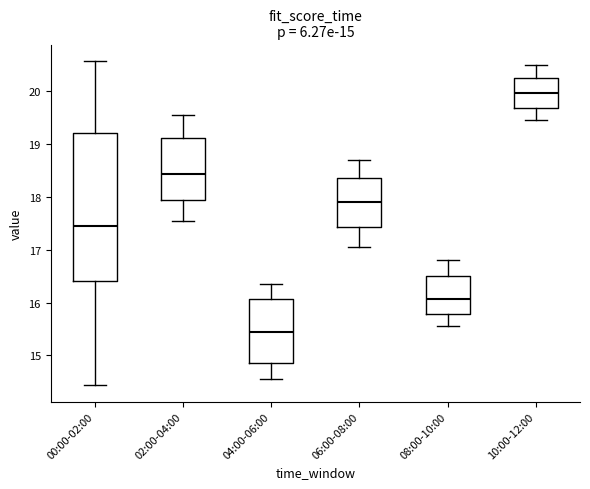

Comparing the boxes themselves (not the whiskers), which one is the tallest?

00:00-02:00